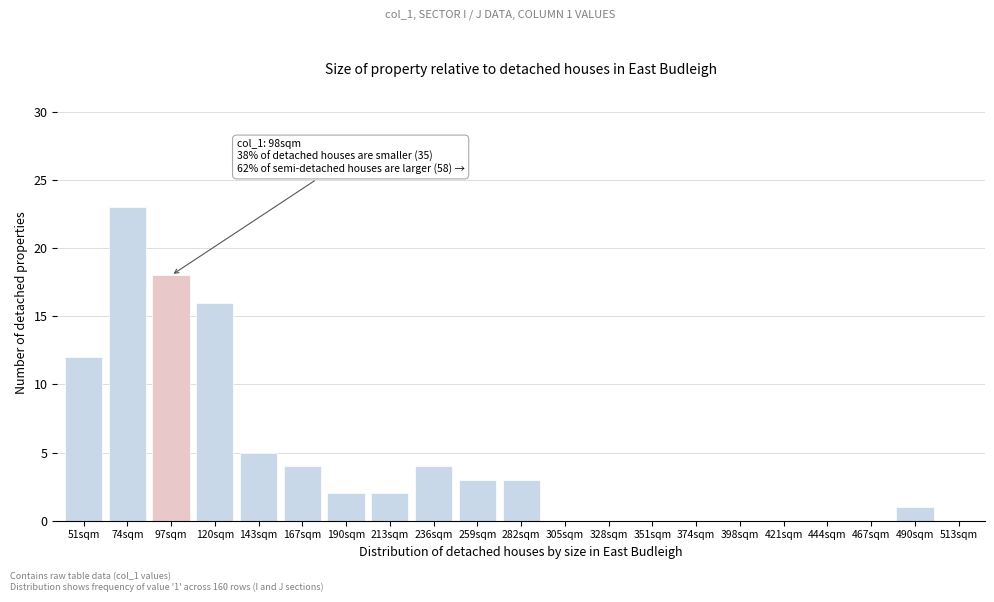

Reading left to right, extract all data points from this chart.

51sqm=12	74sqm=23	97sqm=18	120sqm=16	143sqm=5	167sqm=4	190sqm=2	213sqm=2	236sqm=4	259sqm=3	282sqm=3	305sqm=0	328sqm=0	351sqm=0	374sqm=0	398sqm=0	421sqm=0	444sqm=0	467sqm=0	490sqm=1	513sqm=0